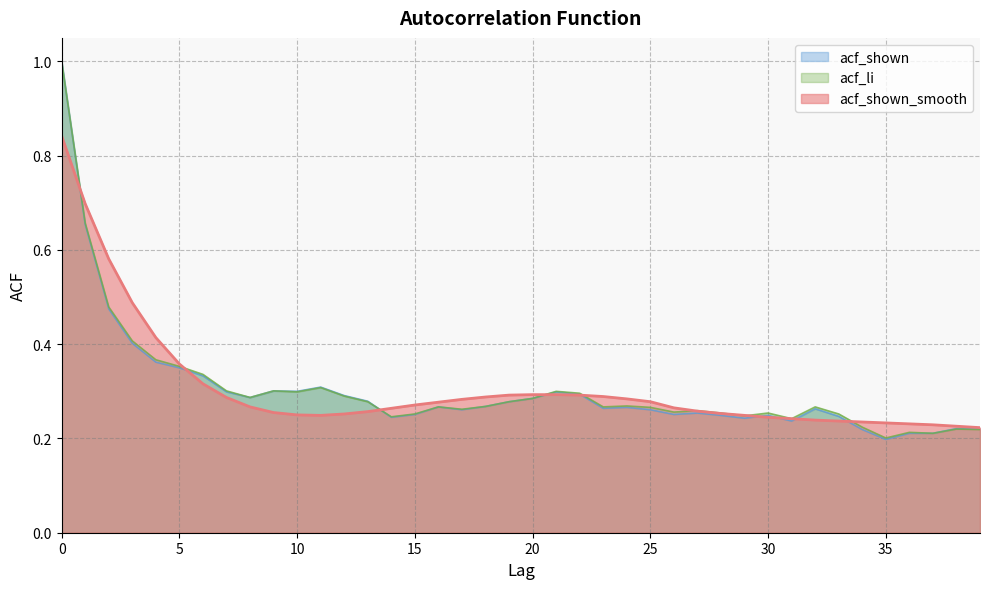

Count the number of categories in the chart.

40